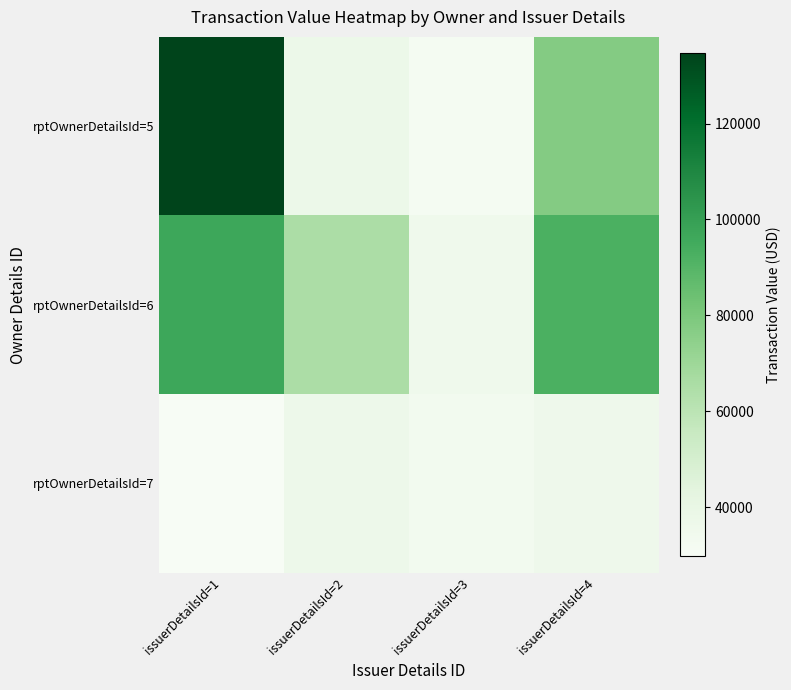

Reading left to right, list all the values displayed in this chart.

rptOwnerDetailsId=5: issuerDetailsId=1=134592	issuerDetailsId=2=37530	issuerDetailsId=3=31766	issuerDetailsId=4=77650
rptOwnerDetailsId=6: issuerDetailsId=1=96652	issuerDetailsId=2=65180	issuerDetailsId=3=35403	issuerDetailsId=4=92725
rptOwnerDetailsId=7: issuerDetailsId=1=29853	issuerDetailsId=2=36763	issuerDetailsId=3=33150	issuerDetailsId=4=36092